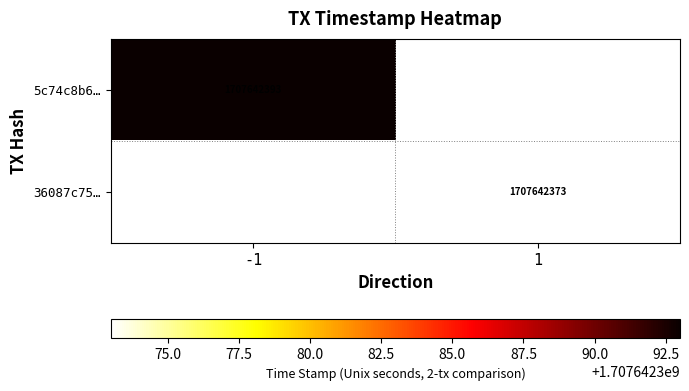

Reading left to right, list all the values displayed in this chart.

5c74c8b69224e2f931d42d784c43b459e9e5109: -1	1707642393
36087c75d0ed32c1cf5aba8f013bbc3b85cfcf6: 1	1707642373